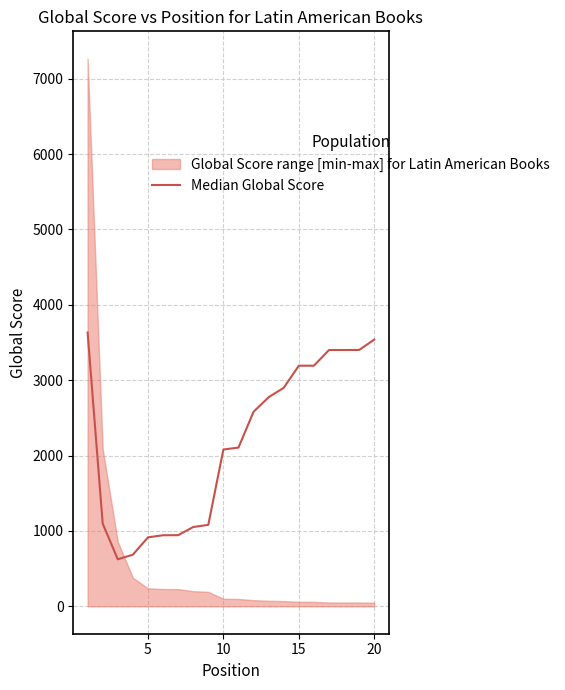

What is the difference between the second highest and second lowest values?

2853